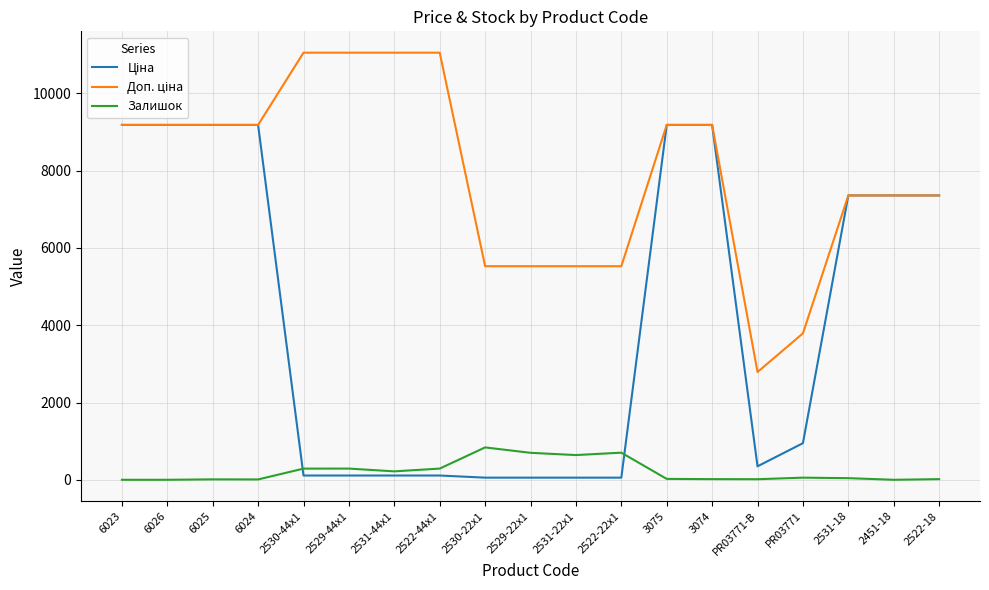

The Залишок series shows 0.0 at 6026. True or false?

True